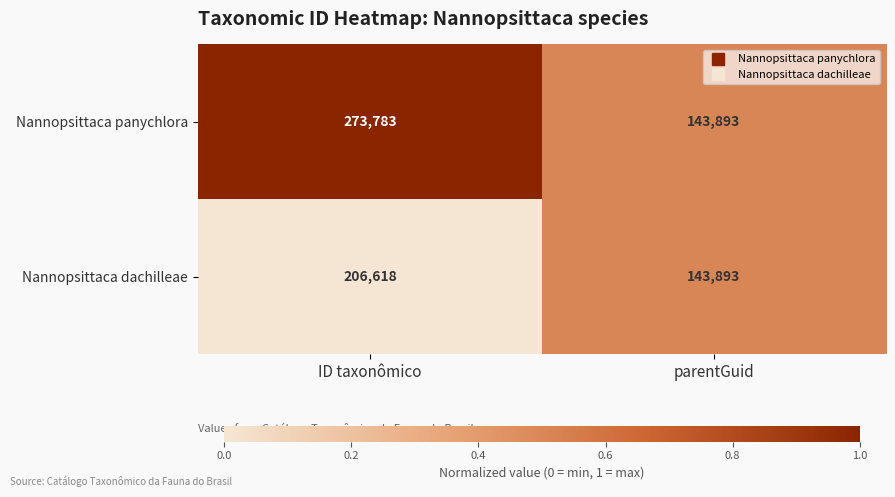

Reading right to left, transcribe all the data shown in this chart.

Nannopsittaca panychlora: 143893	273783
Nannopsittaca dachilleae: 143893	206618